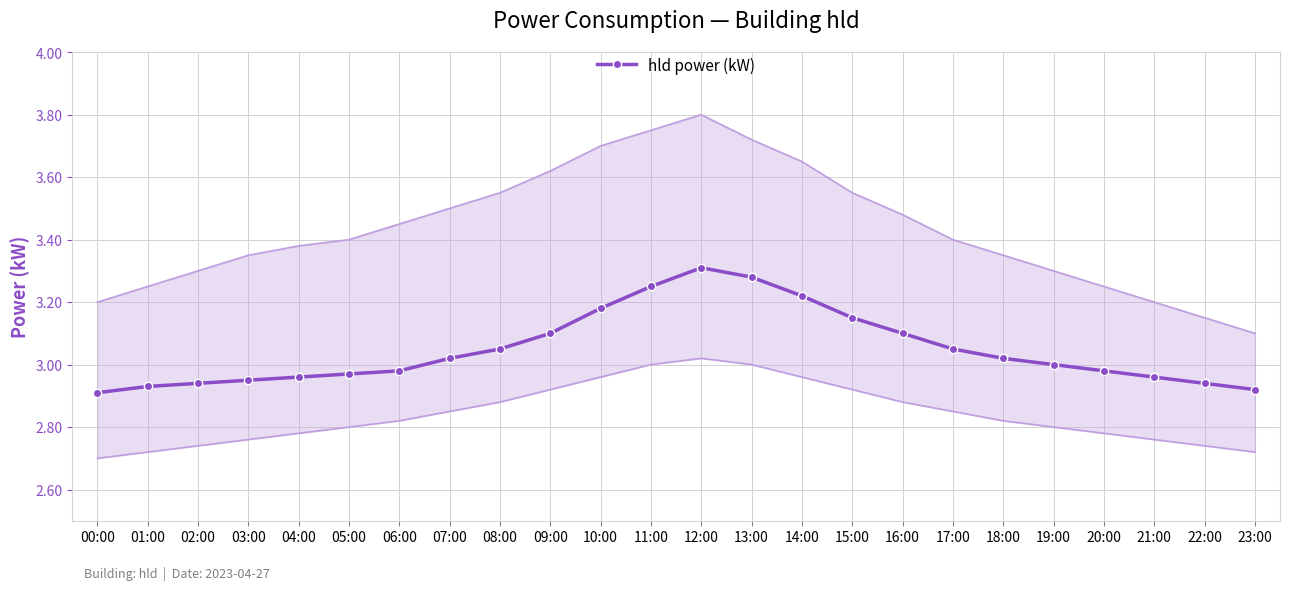

How many lines are shown in the chart?

1